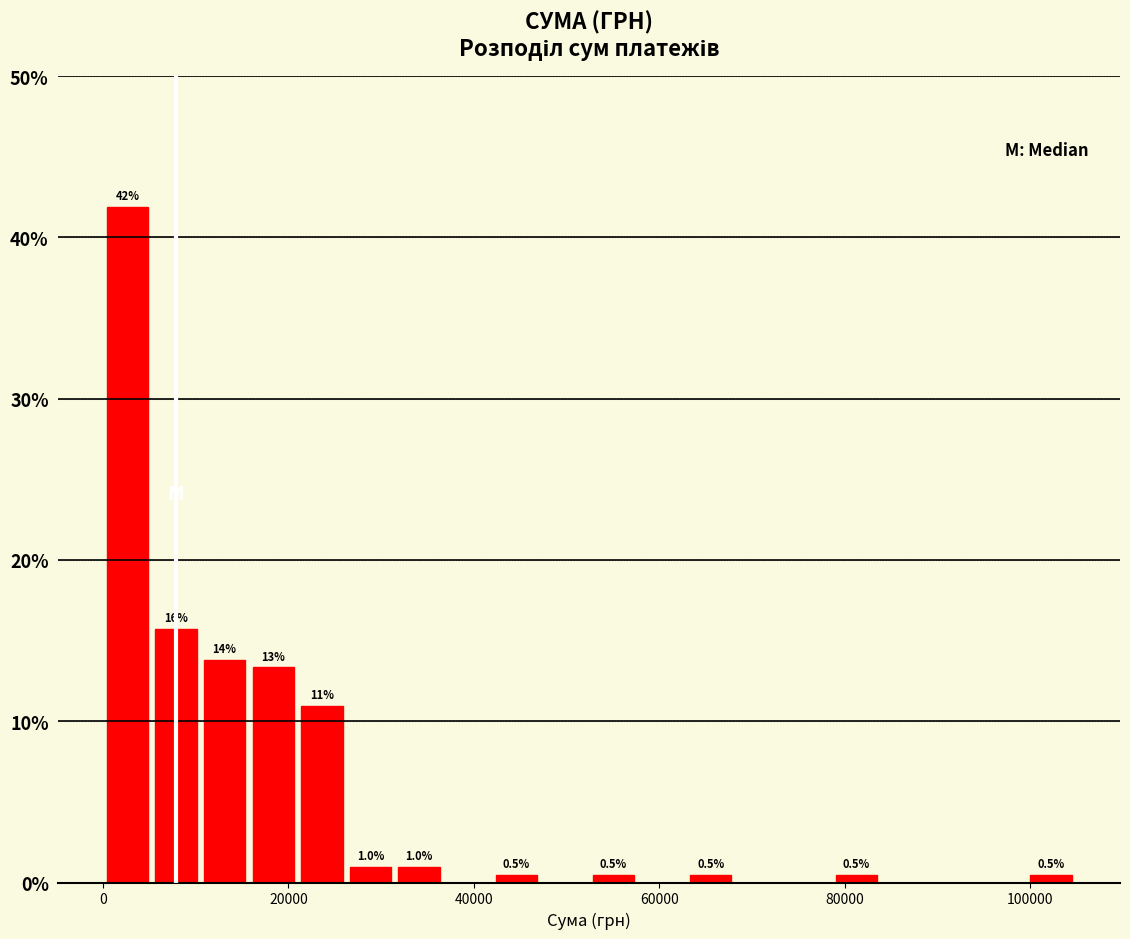

Around what value on the x-axis is the tallest bar? Give the approximate position of its centre, as read against the axis.

2000